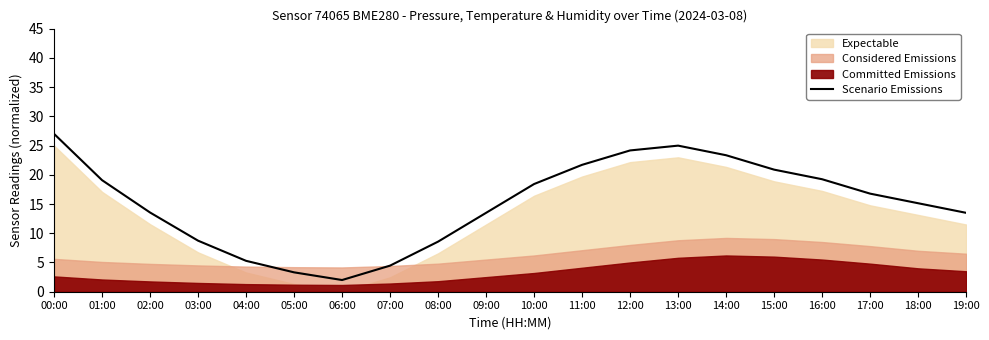

Which category has the highest value across all series?

00:00